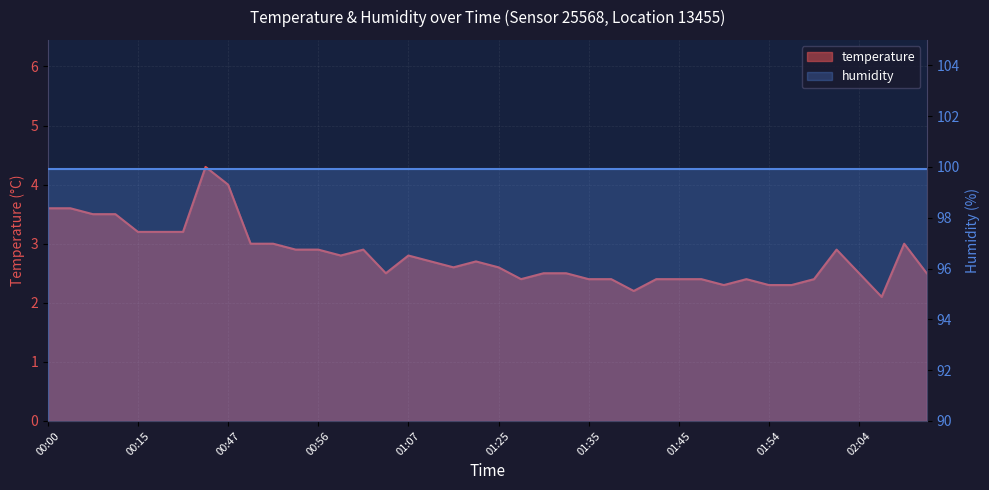

What is the minimum value shown in the chart?

2.1